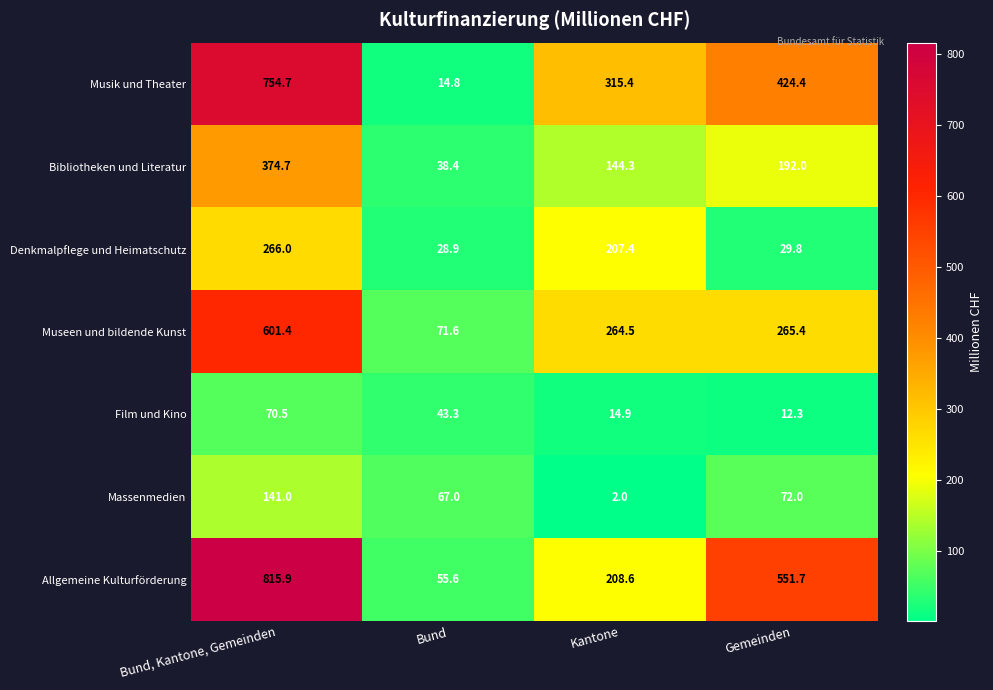

At which label does Film und Kino first exceed 43?

Bund, Kantone, Gemeinden